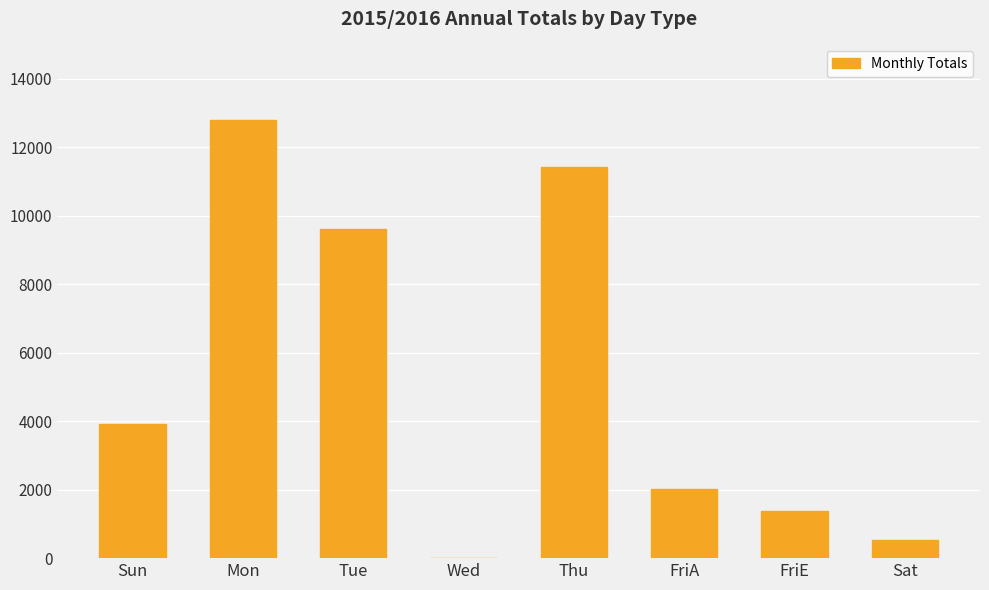

Between Mon and FriE, which is larger?

Mon